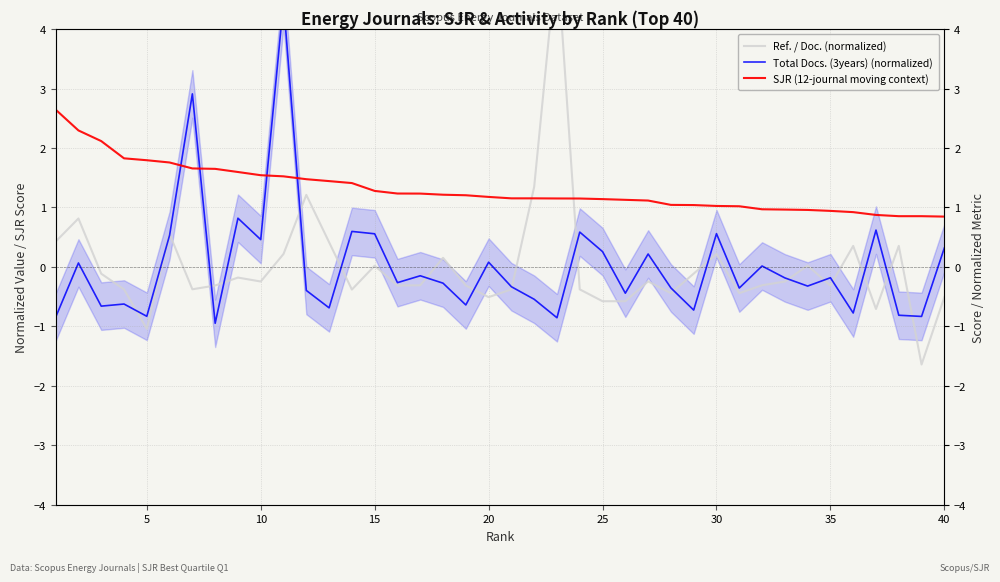

How many interior local valleys does the Total Docs. (3years) (normalized) series have?

14